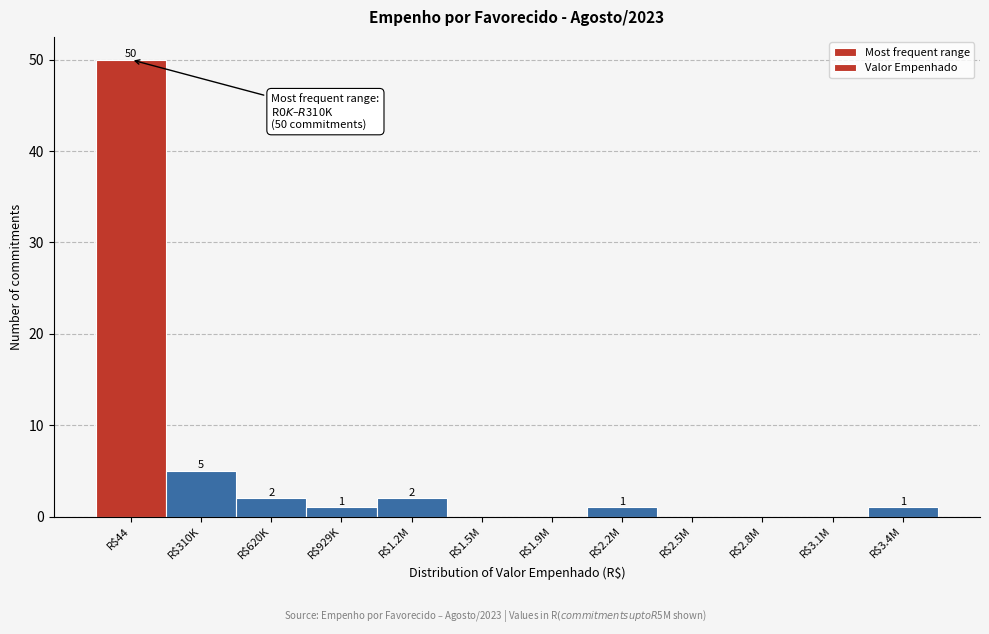

What is the maximum value shown in the chart?

50